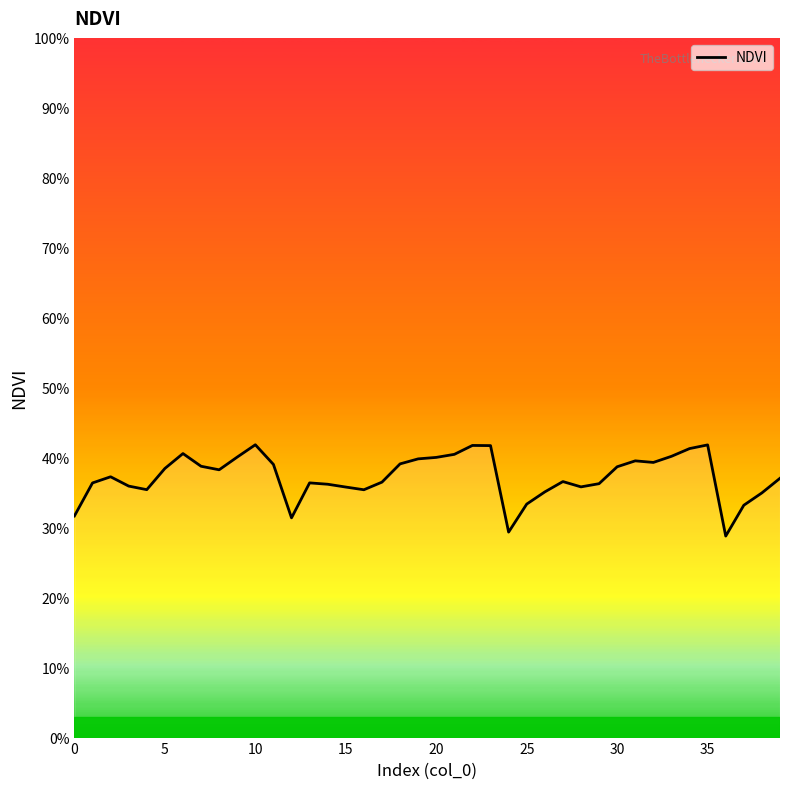

Is this an area chart (filled region under the line)?

No